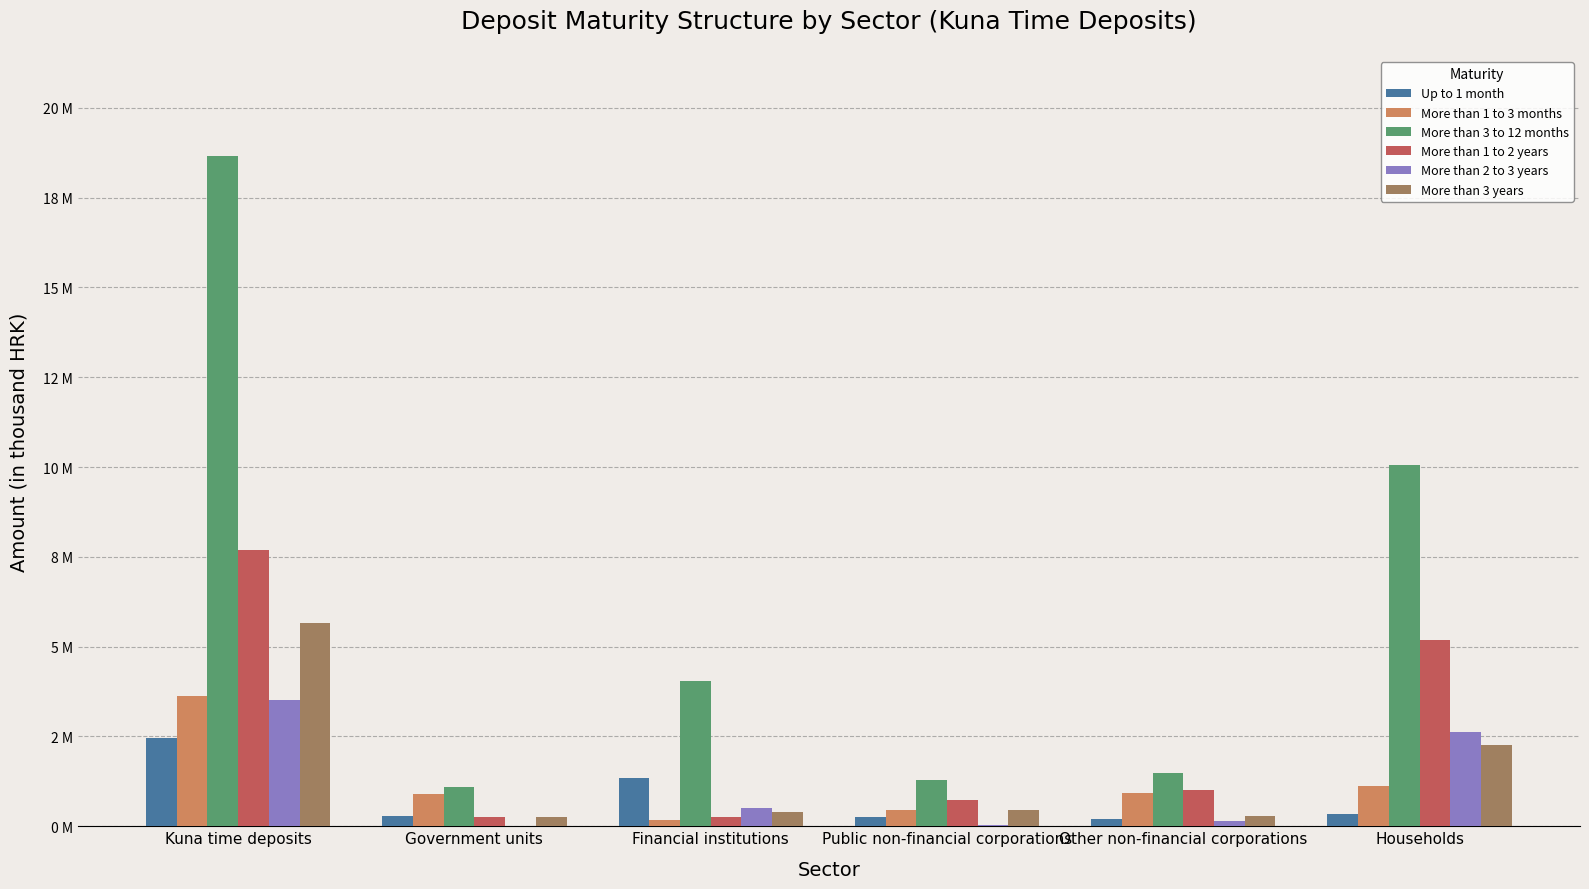

What is the sum of all More than 2 to 3 years values?

6843170